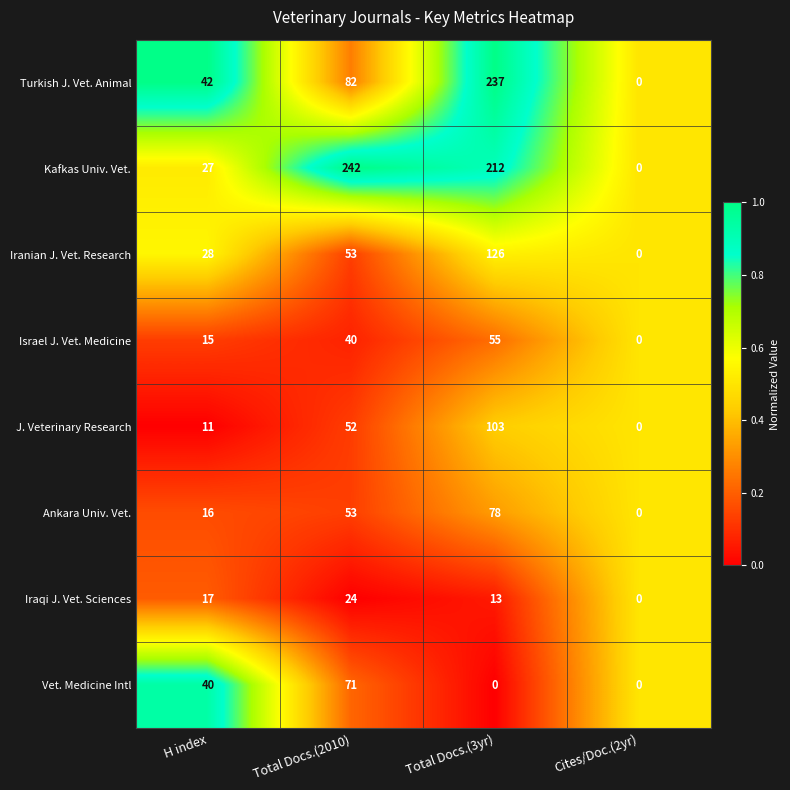

What is the average value of the Turkish J. Vet. Animal series?

90